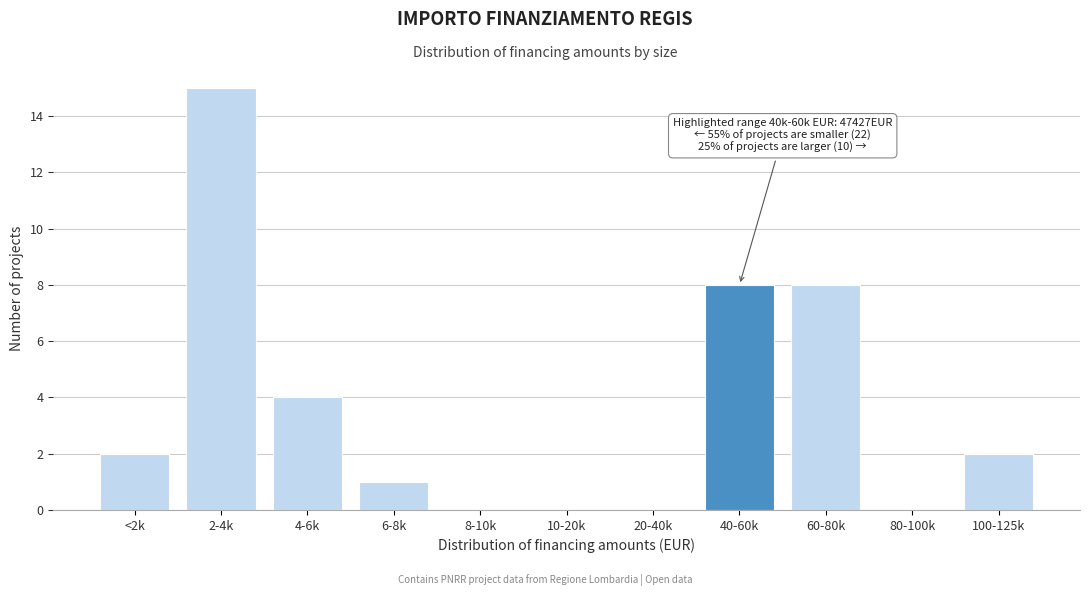

Reading right to left, extract all data points from this chart.

100-125k=2	80-100k=0	60-80k=8	40-60k=8	20-40k=0	10-20k=0	8-10k=0	6-8k=1	4-6k=4	2-4k=15	<2k=2